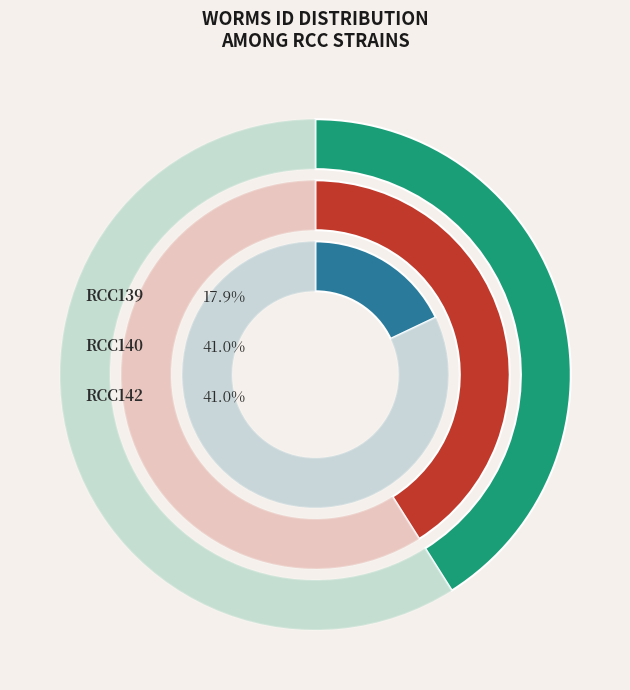

What percentage is the RCC139 slice, to the nearest percent?

18%